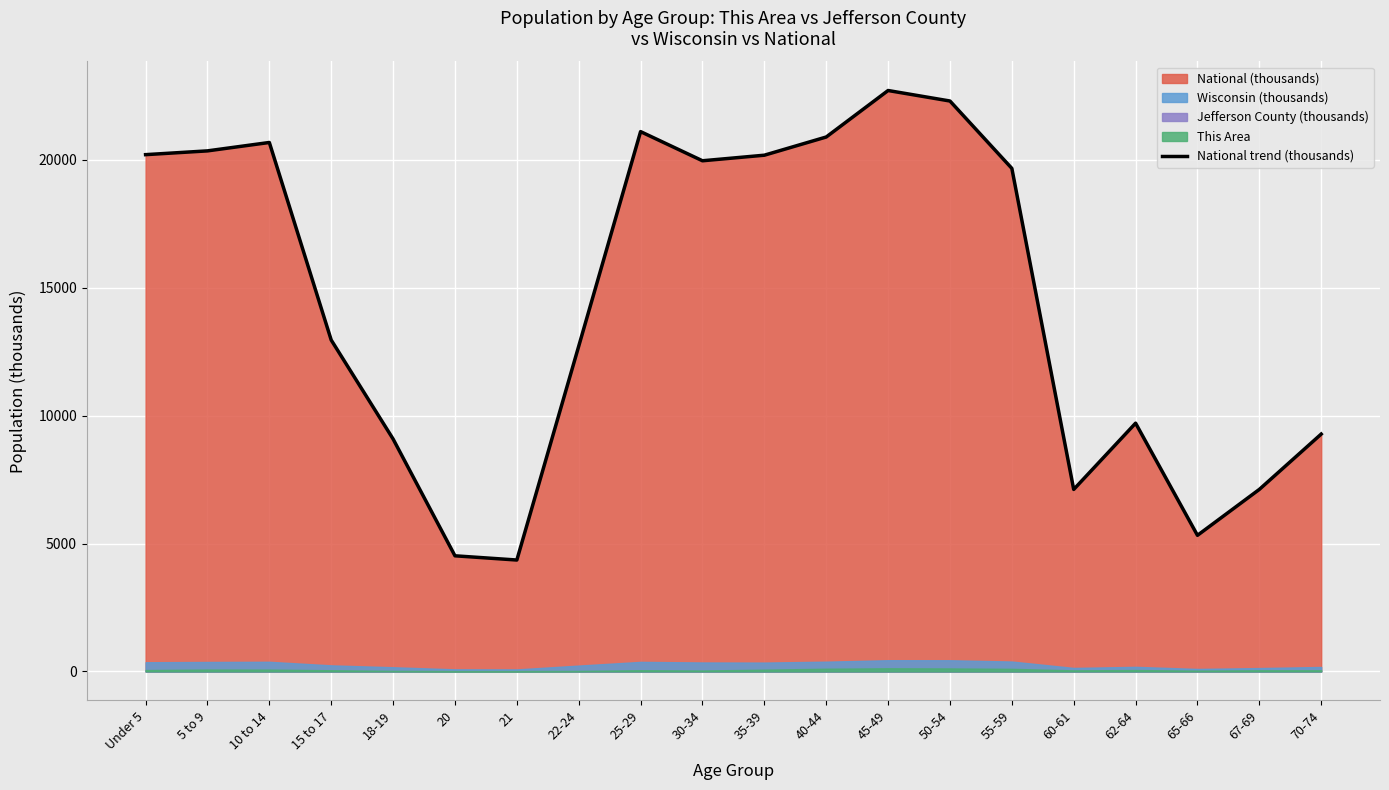

Which label corresponds to the largest value in the chart?

45-49